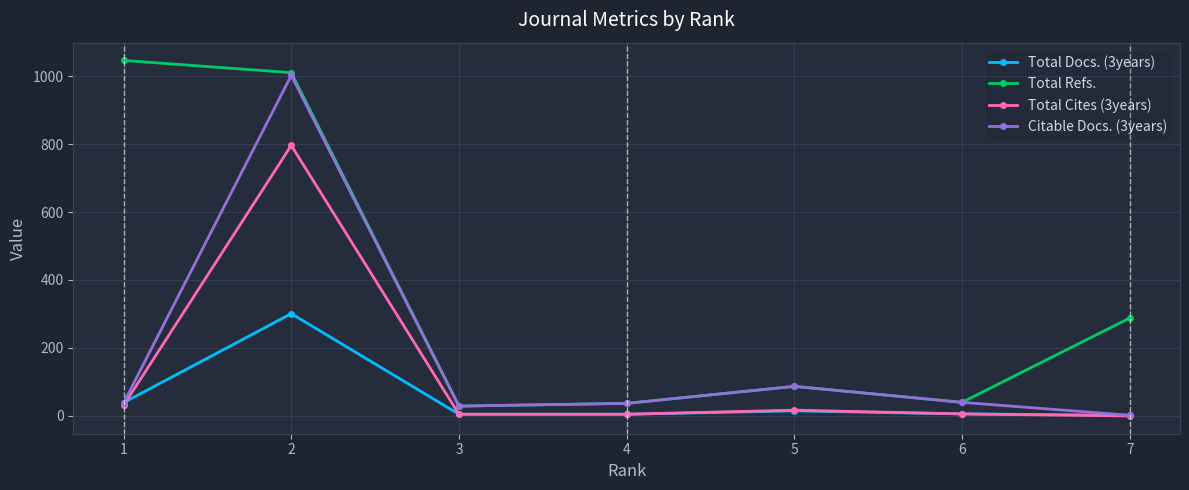

At which category does Total Refs. reach its first local peak?

5